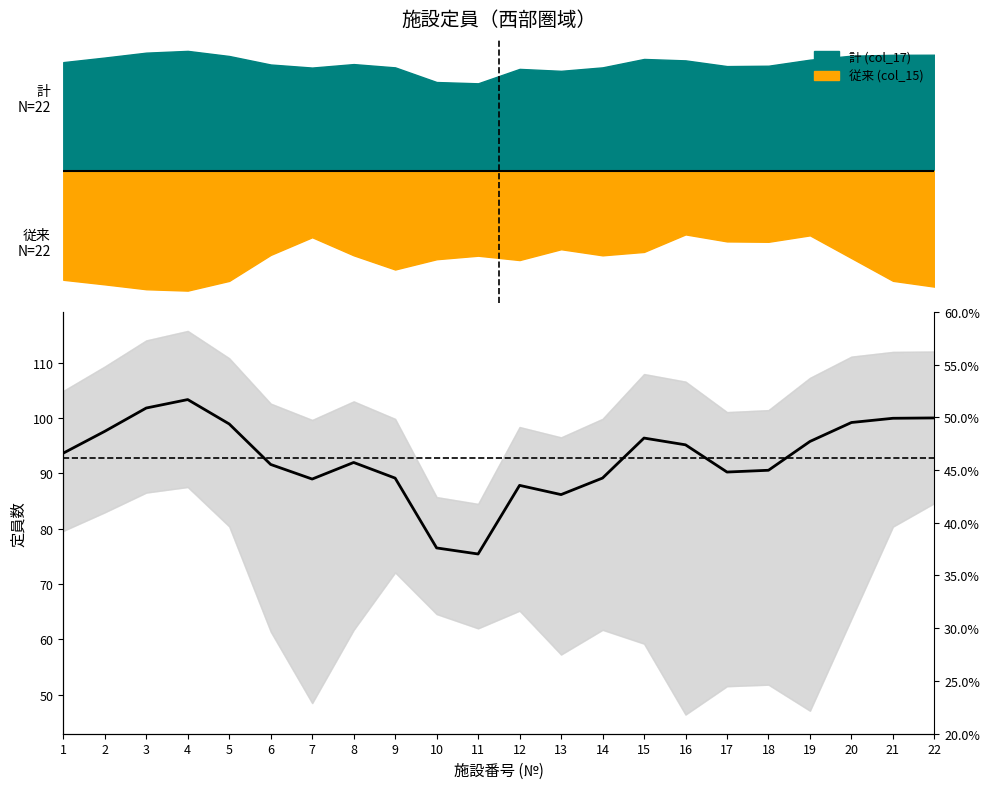

What is the difference between the values at 7 and 16?

6.2